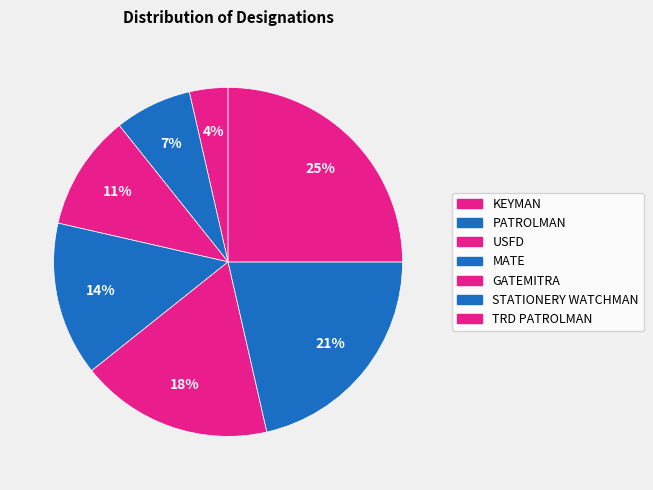

Count the number of slices in the pie.

7